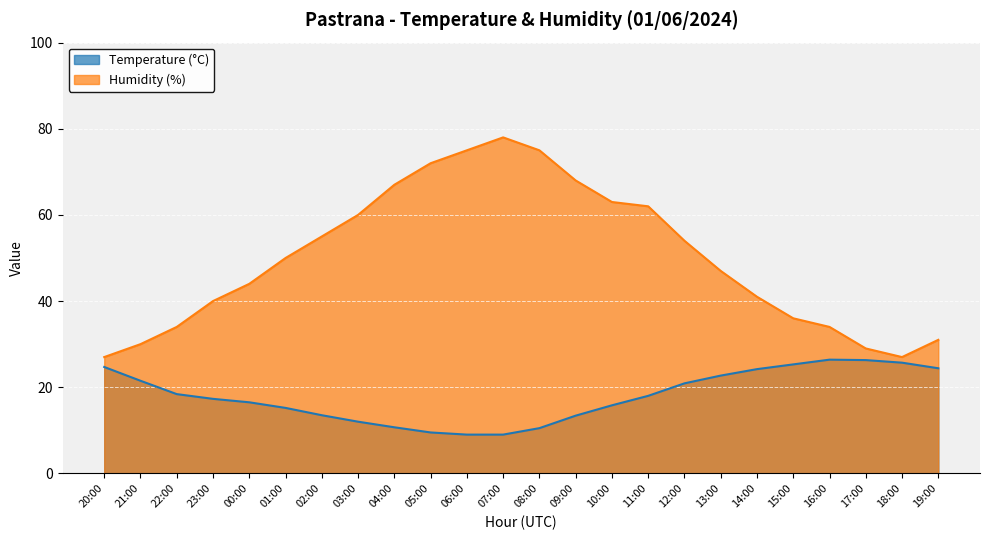

What is the value of the Humidity (%) point at the 2nd from the left?

30.0